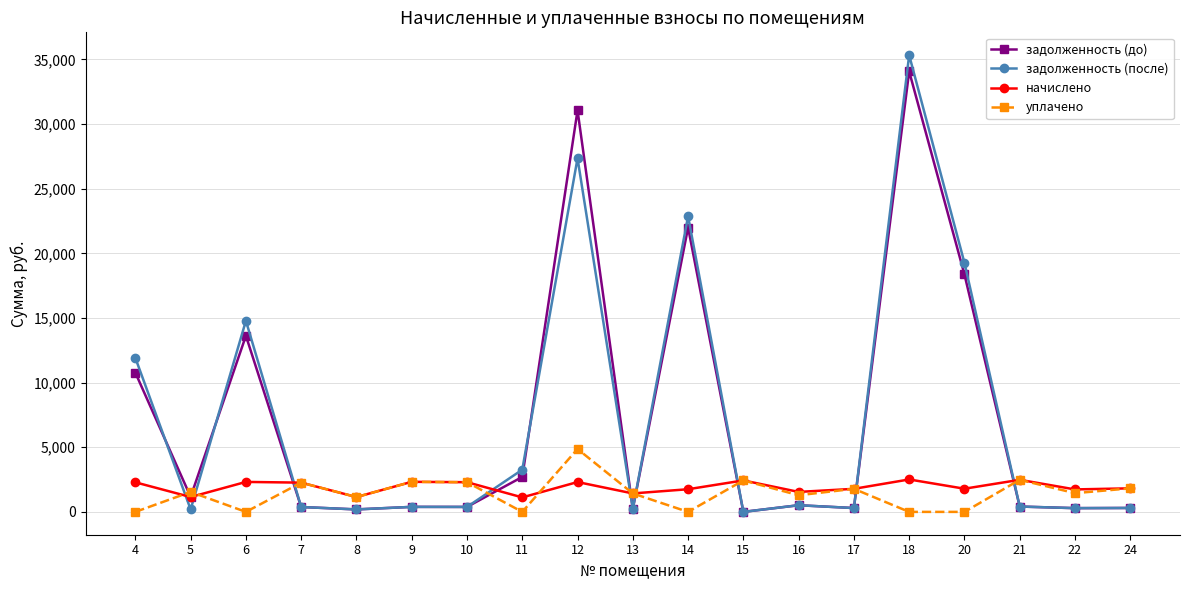

True or false: уплачено has more than 1 points higher than both neighbors.

True